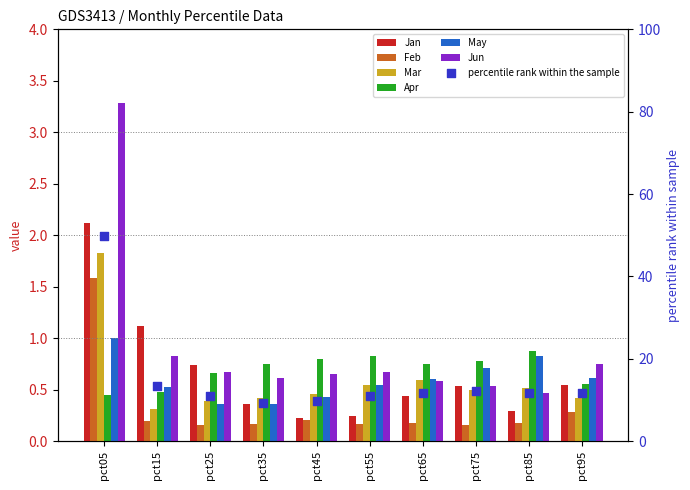

Which series reaches the maximum Y coordinate?

Jun